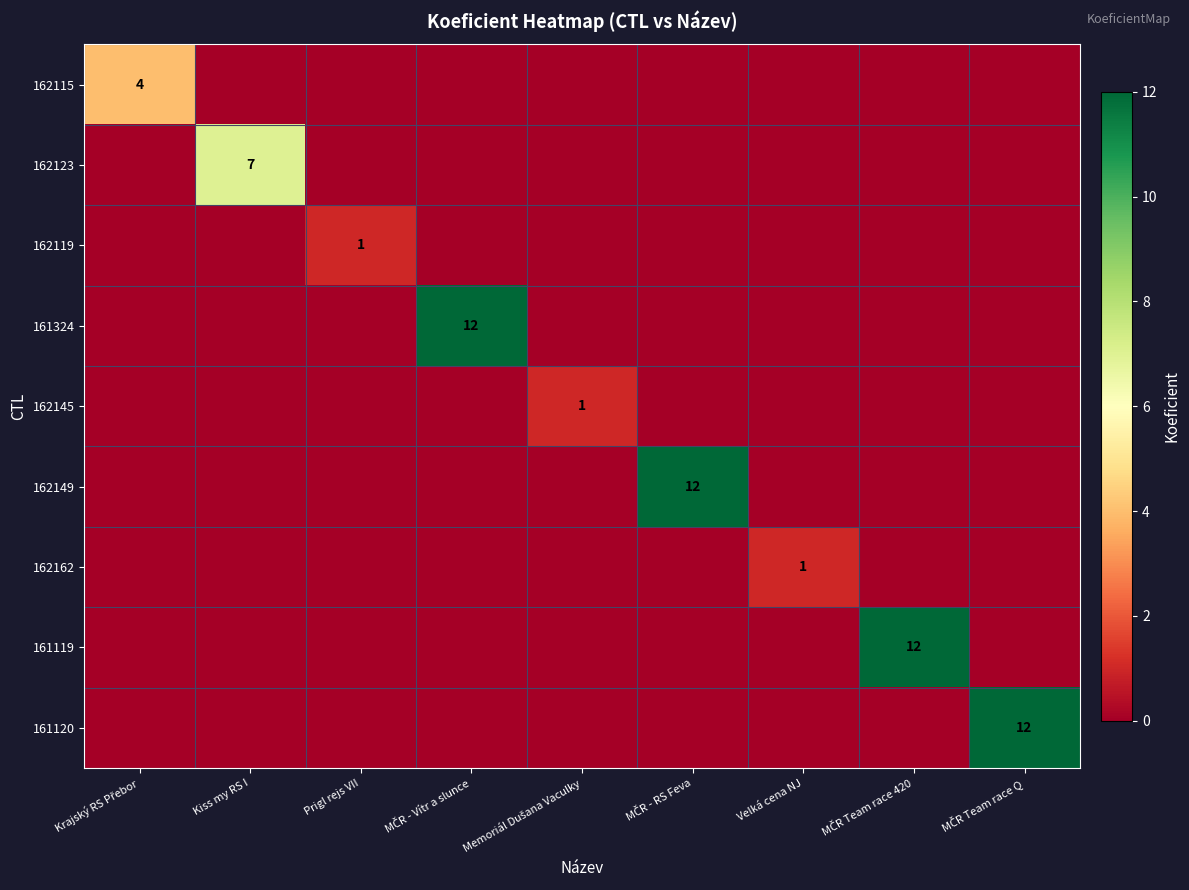

What is the maximum value for 162145?

1